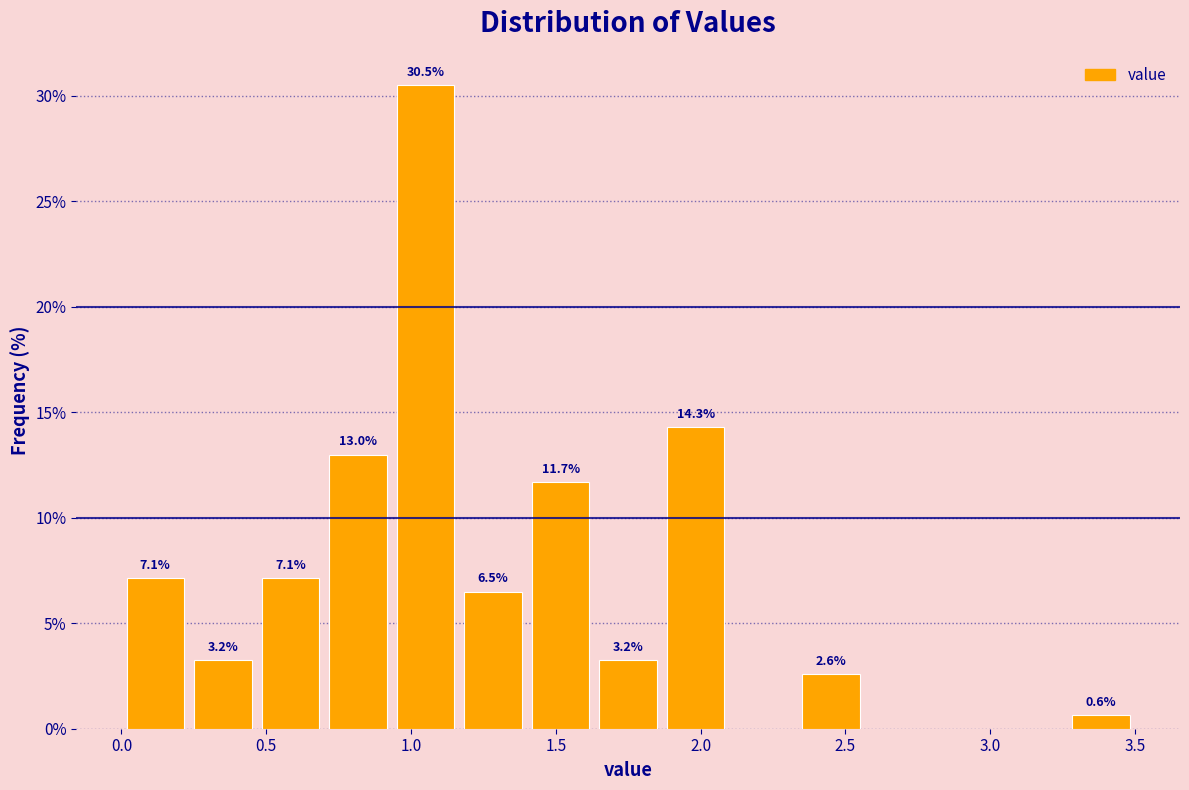

Over which range of the x-axis is the bar tallest?

0.95 to 1.15